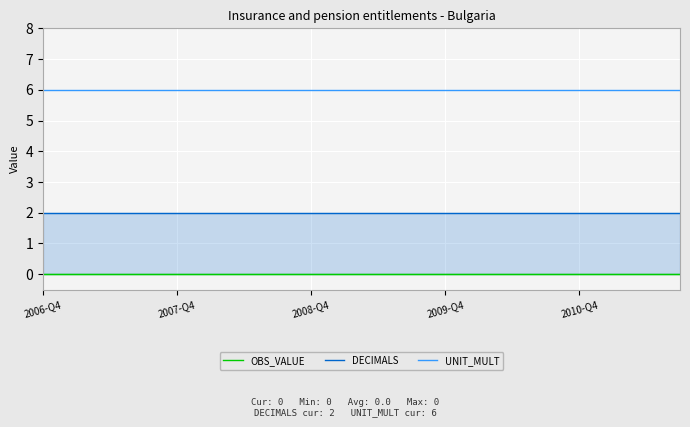

Which category has the lowest value in the UNIT_MULT series?

2006-Q4